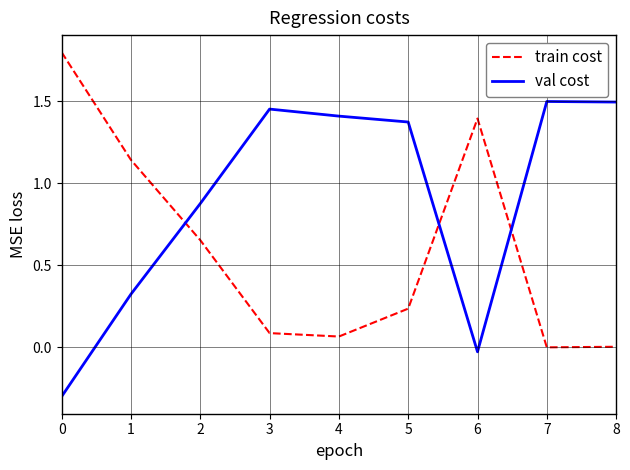

How many lines are shown in the chart?

2